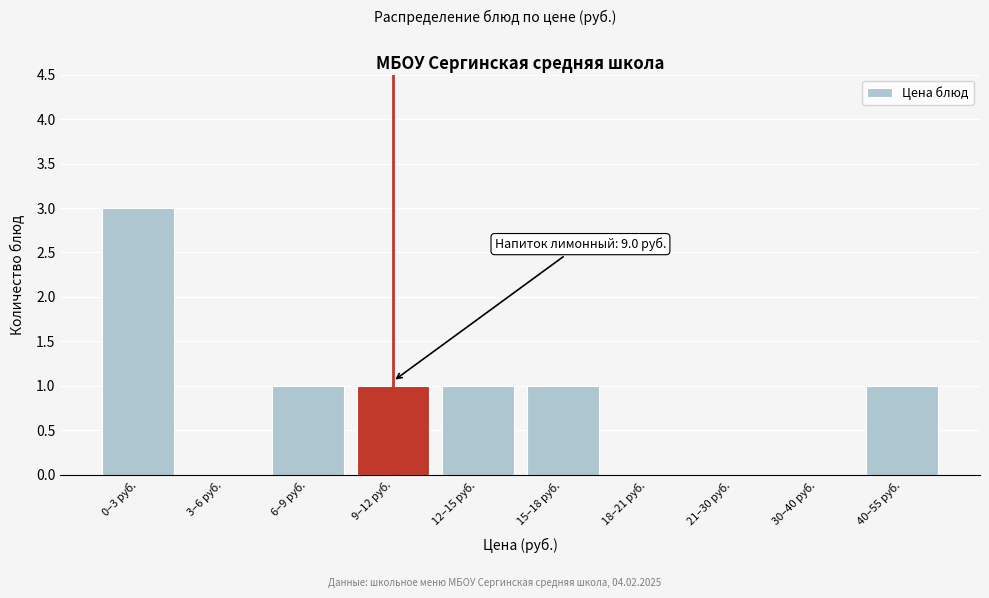

Reading left to right, extract all data points from this chart.

0–3 руб.=3	3–6 руб.=0	6–9 руб.=1	9–12 руб.=1	12–15 руб.=1	15–18 руб.=1	18–21 руб.=0	21–30 руб.=0	30–40 руб.=0	40–55 руб.=1